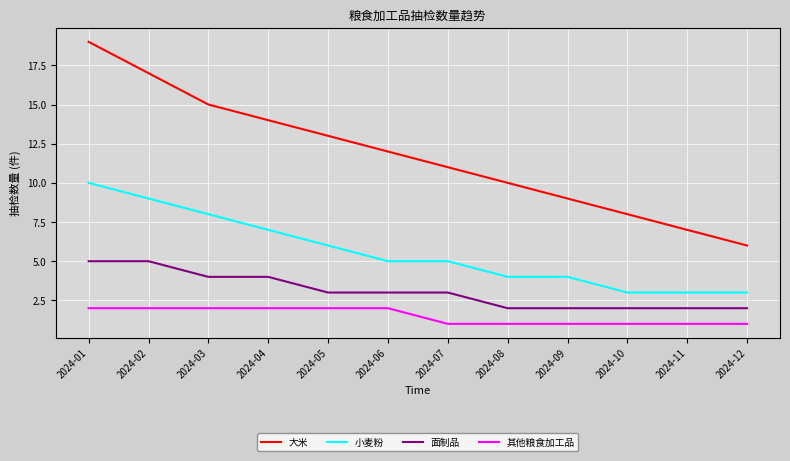

Which series changed the most between 2024-09 and 2024-12?

大米